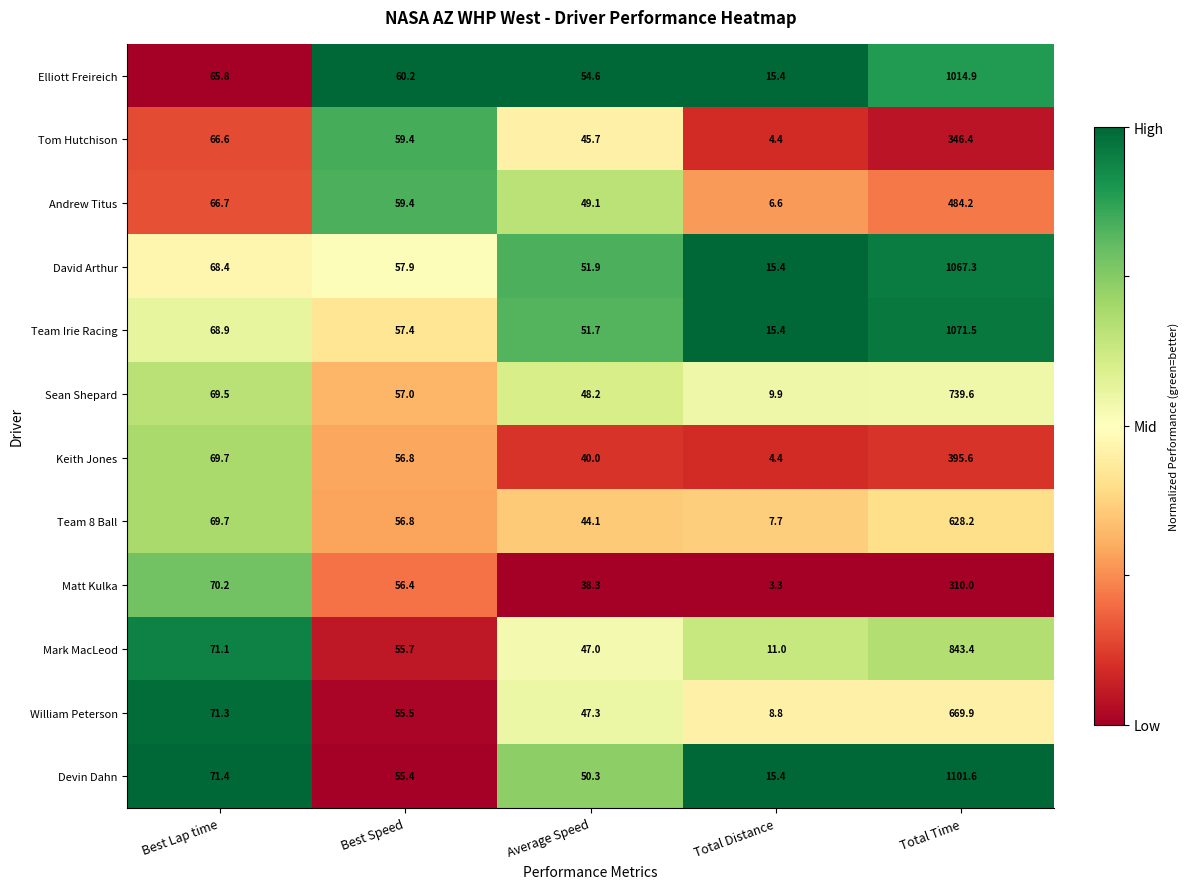

What is the total value across all series at Total Time?

8672.6